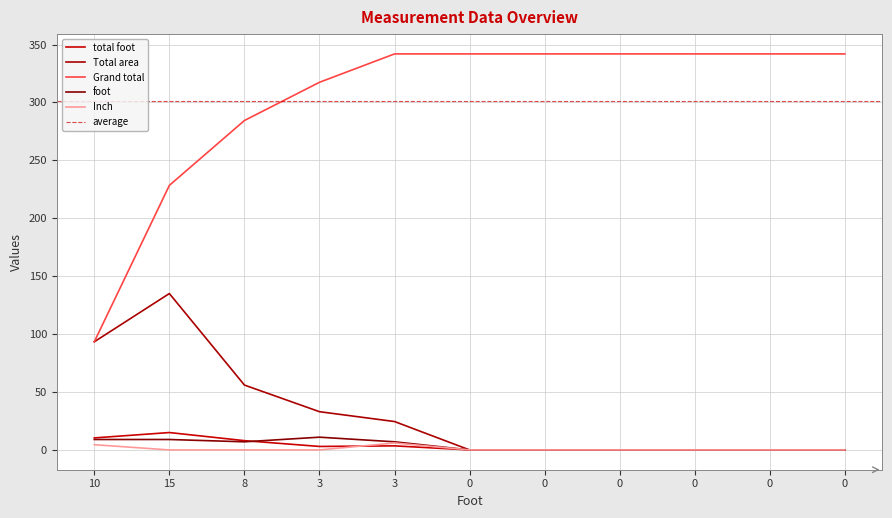

What is the total value across all series at 15?

387.4